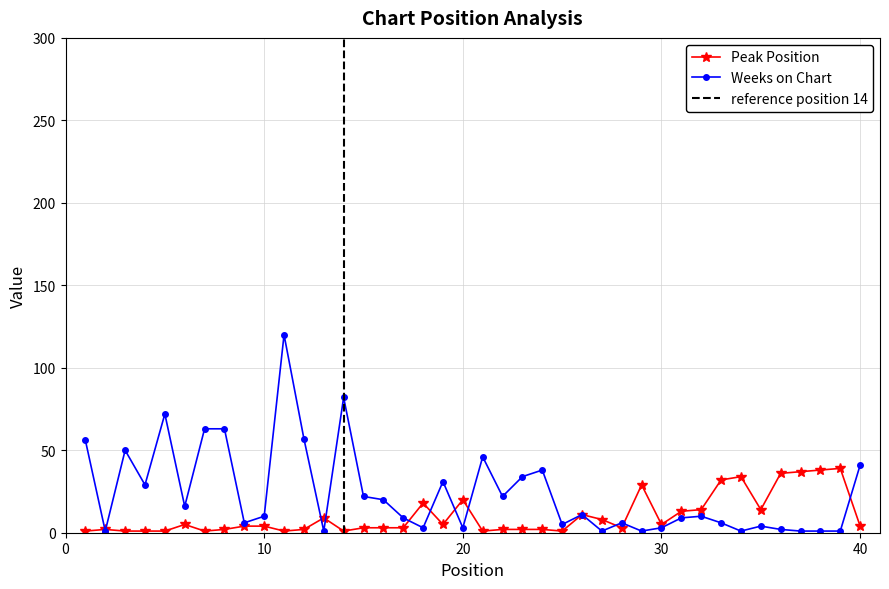

Which category has the highest value in the Weeks on Chart series?

11